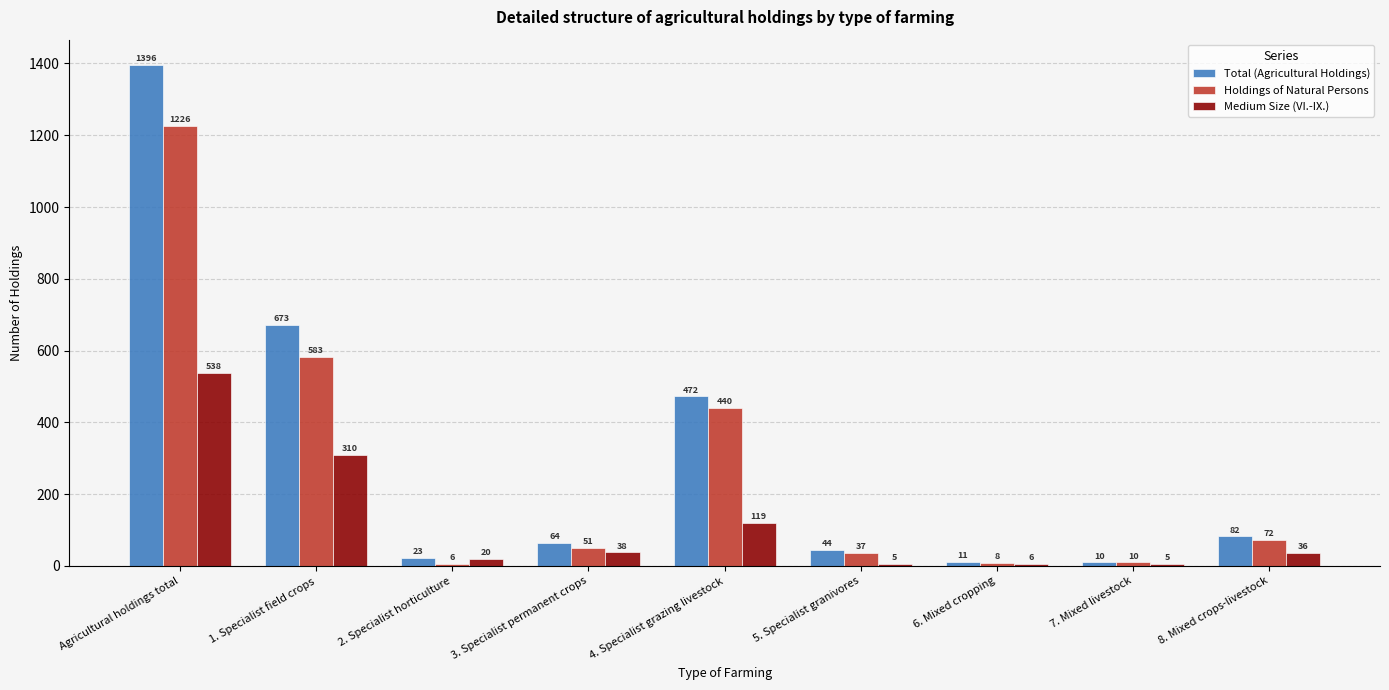

Between Agricultural holdings total and 7. Mixed livestock, which series saw the biggest shift?

Total (Agricultural Holdings)